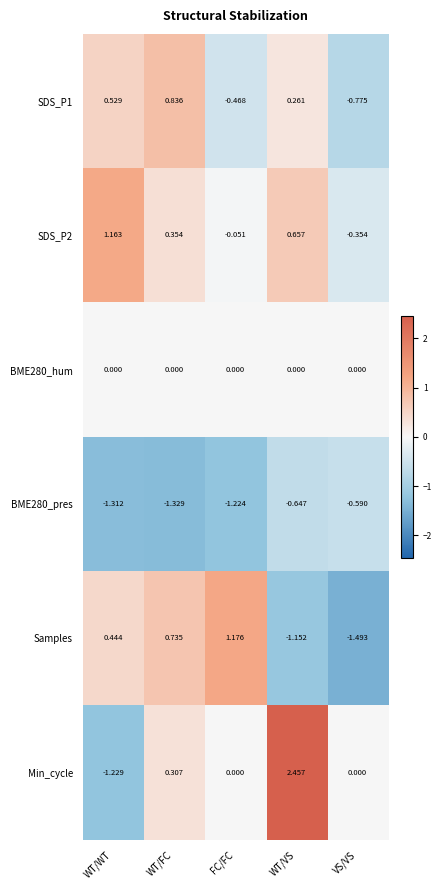

At which label does BME280_pres reach its peak?

VS/VS